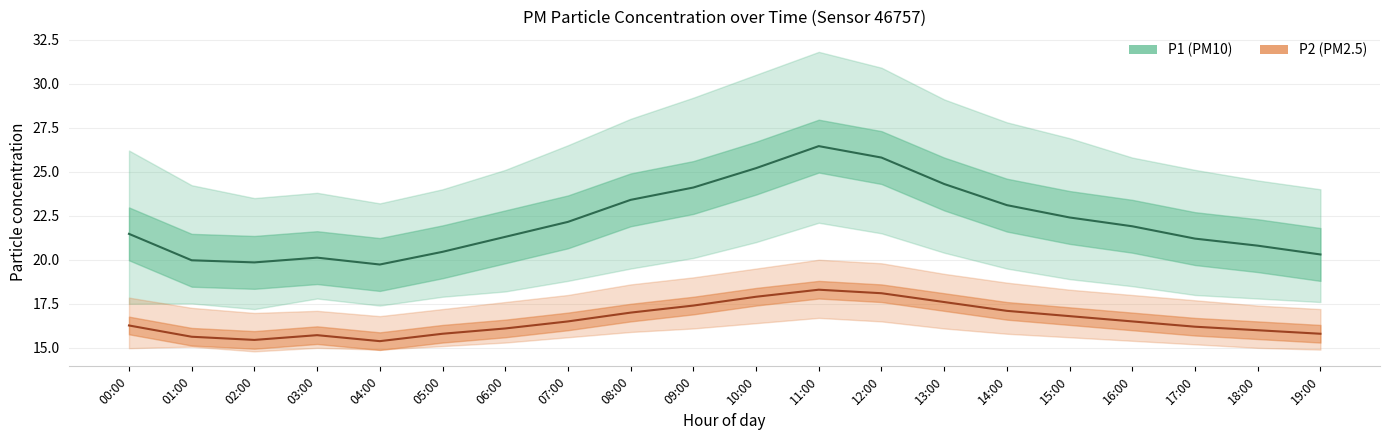

What is the difference between the maximum and second lowest values in the P2_upper series?

3.0